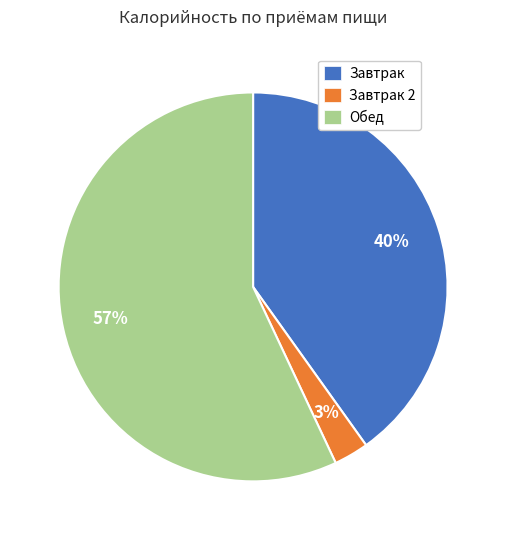

Rank the categories by value from highest to lowest.

Обед, Завтрак, Завтрак 2